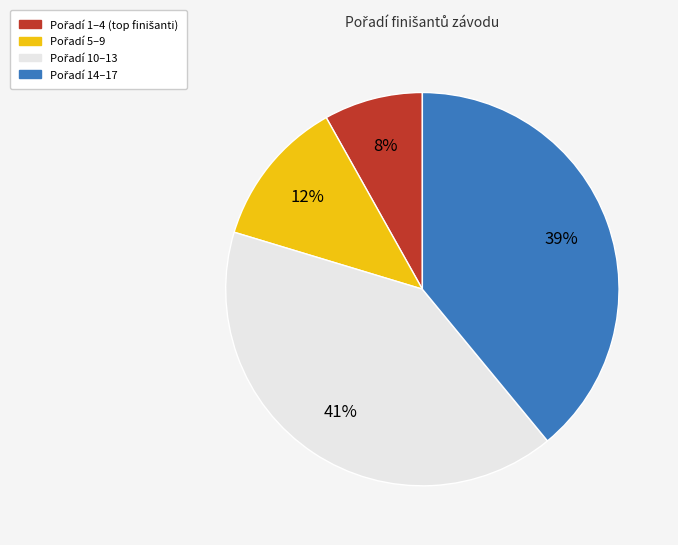

Is there a majority slice in this chart?

No